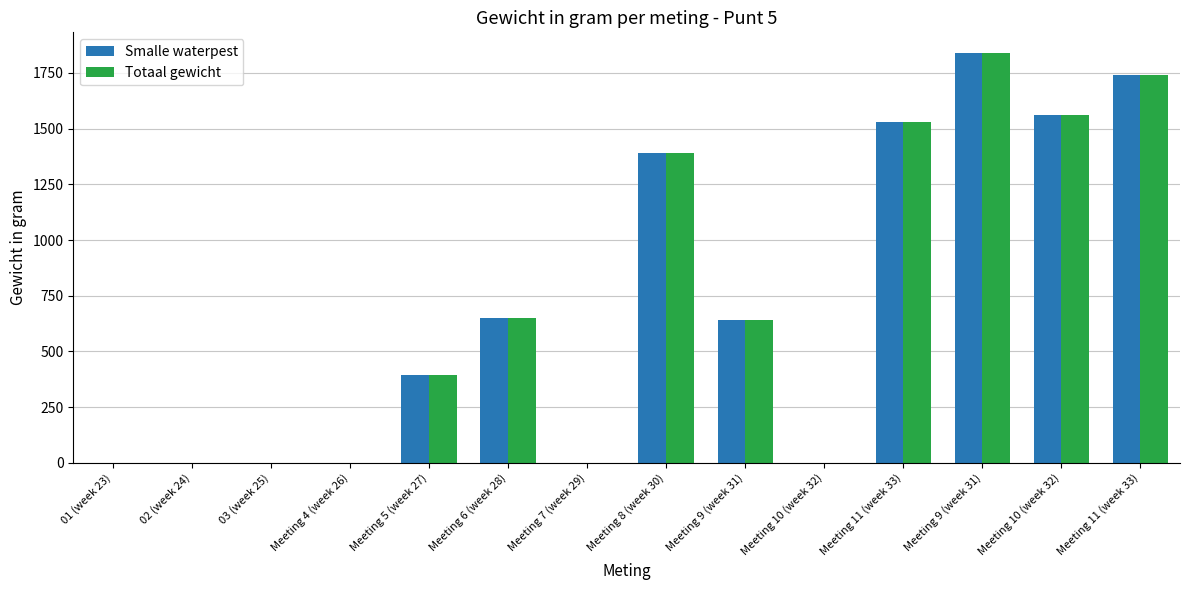

What is the sum of all Smalle waterpest values?

9745